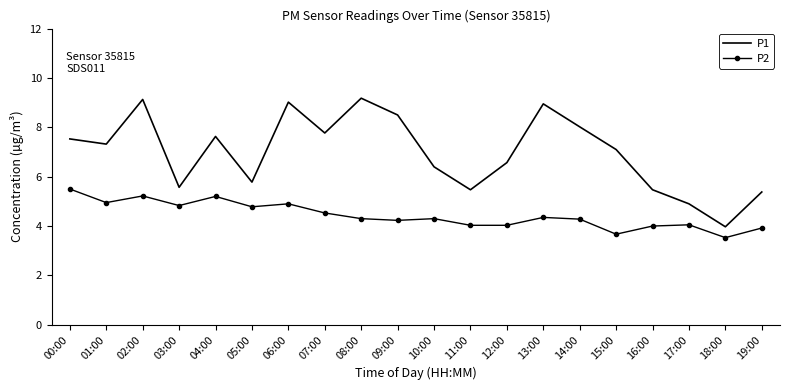

At which label is P1 closest to 6?

05:00